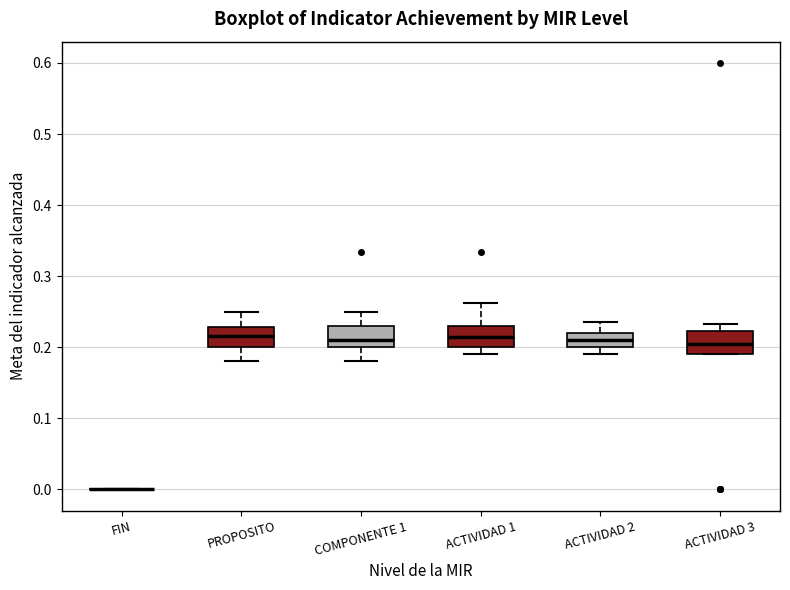

Reading left to right, transcribe this box plot: for each box, give where its median line is, the range the box spans, and where its two whiskers end, as read against the y-axis. The values are not printed on the chart, so give them approximately, as read against the axis.

FIN: box collapsed to a line at 0.00, whiskers 0.00 to 0.00
PROPOSITO: median 0.22, box 0.20 to 0.23, whiskers 0.18 to 0.25
COMPONENTE 1: median 0.21, box 0.20 to 0.23, whiskers 0.18 to 0.25
ACTIVIDAD 1: median 0.22, box 0.20 to 0.23, whiskers 0.19 to 0.26
ACTIVIDAD 2: median 0.21, box 0.20 to 0.22, whiskers 0.19 to 0.24
ACTIVIDAD 3: median 0.21, box 0.19 to 0.22, whiskers 0.19 to 0.23